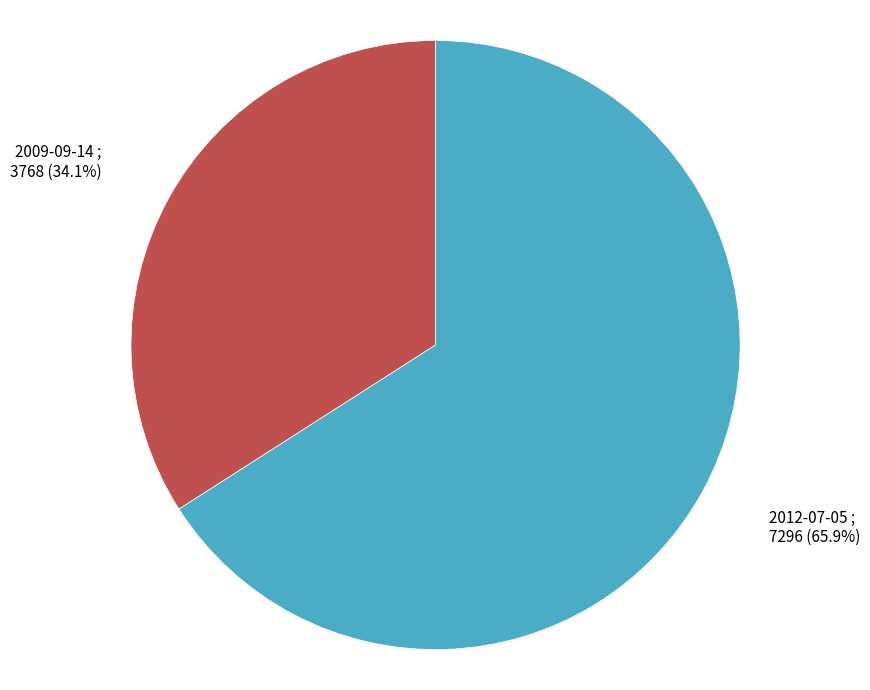

To the nearest percent, what is the difference between the largest and smallest slice percentages?

32%